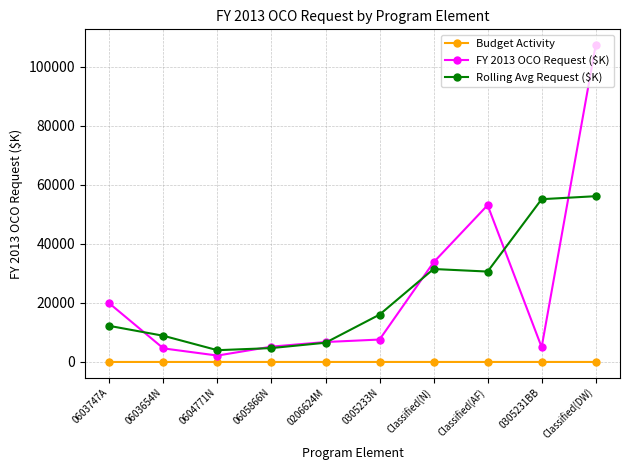

What is the total value across all series at Classified(DW)?

163587.5